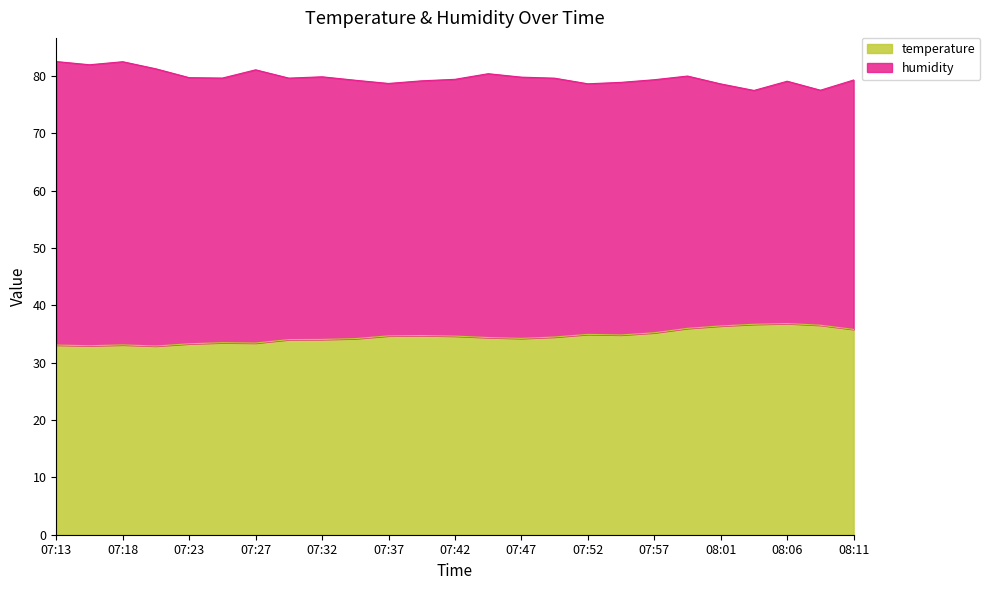

The value at 08:11 is 16.6. True or false?

False